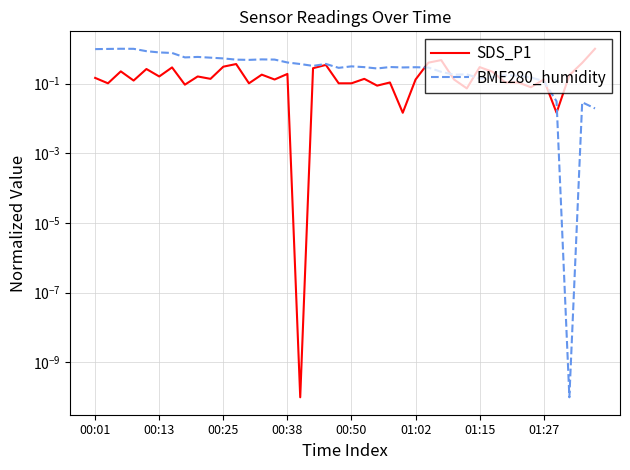

True or false: BME280_humidity has more than 0 interior local peaks.

True